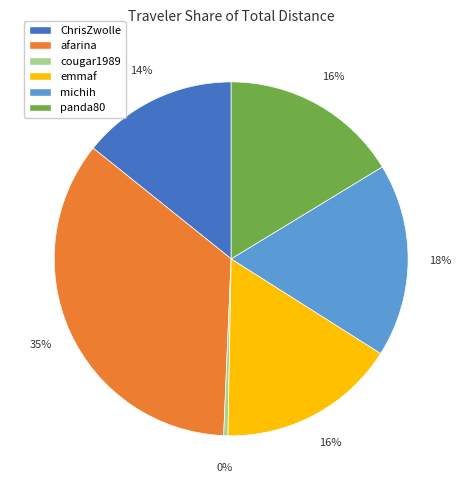

How many segments does this pie chart have?

6